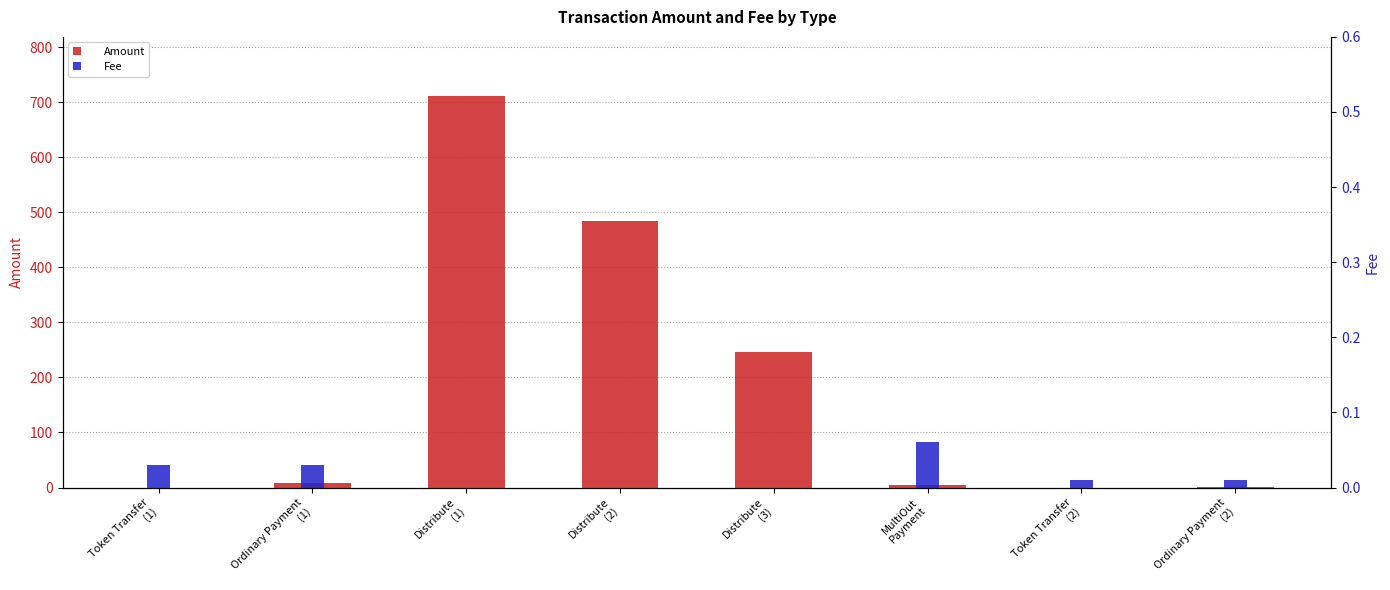

Is it true that Fee equals 0.0 at Token Transfer
(2)?

False